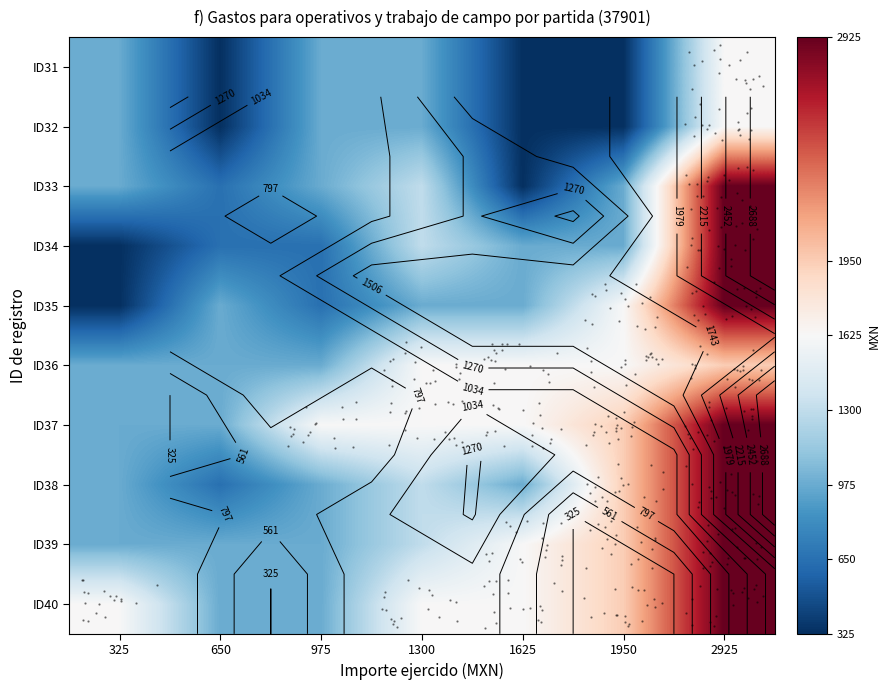

The value of ID35 at 975 is 275. True or false?

False